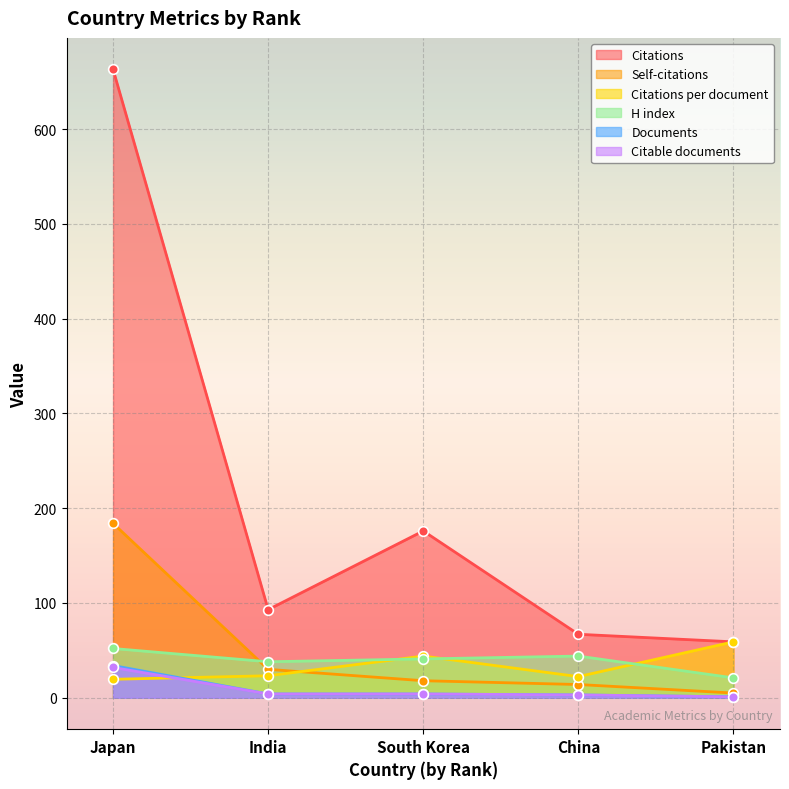

How many lines are shown in the chart?

6